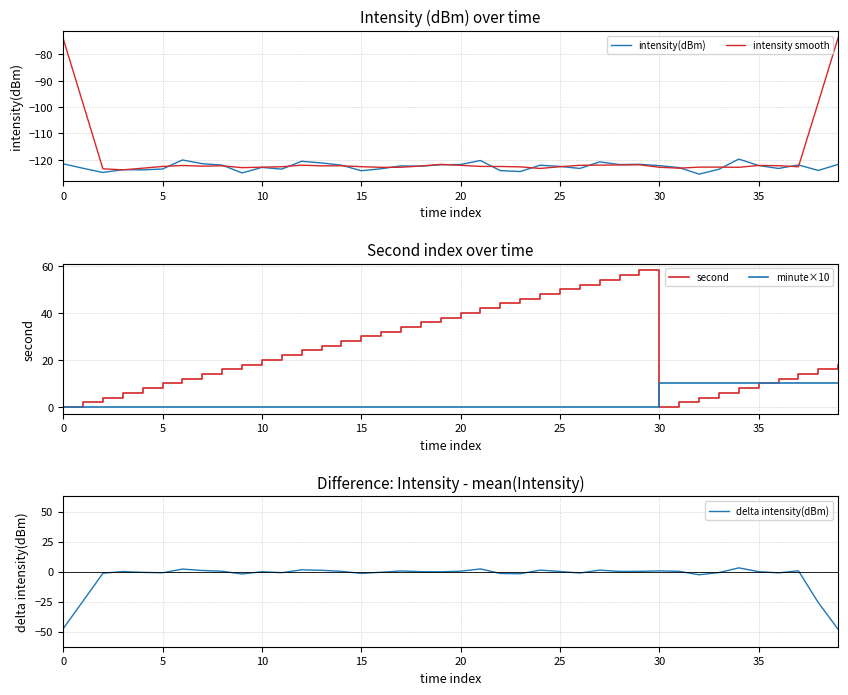

List the series in order of their peak value, lowest first.

intensity(dBm), intensity smooth, delta intensity(dBm), minute×10, second